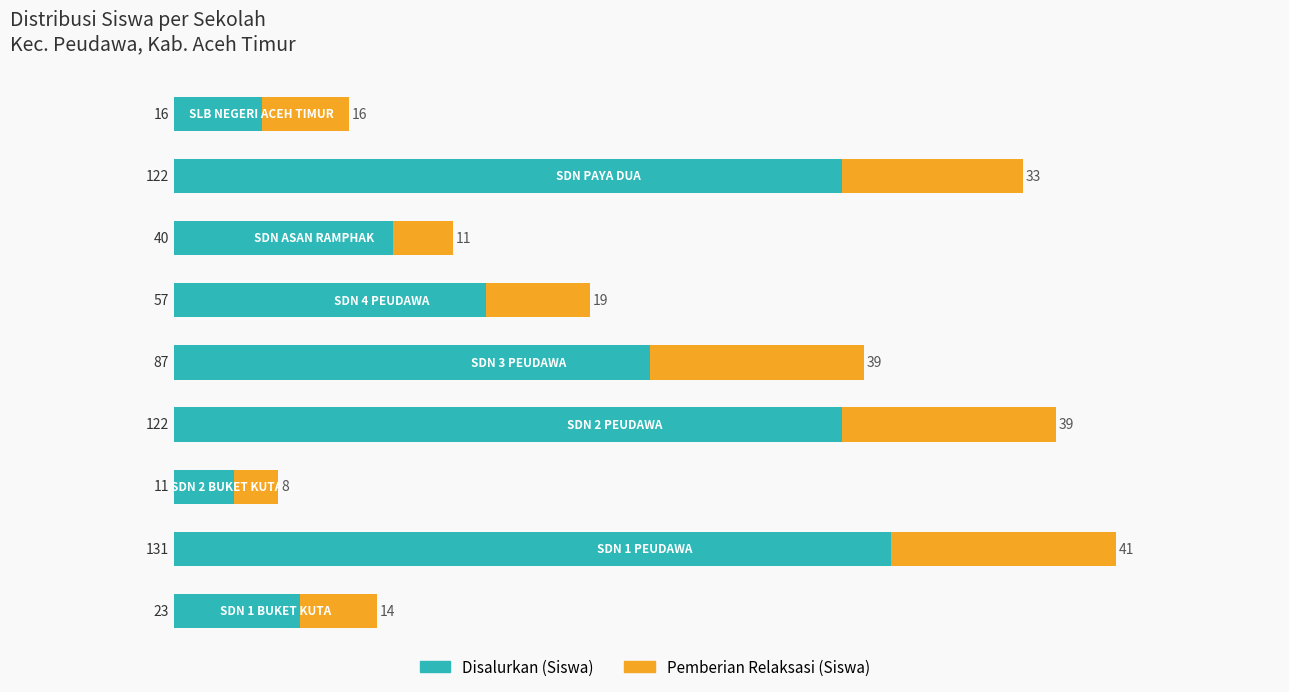

How many values in the Disalurkan (Siswa) series are below 57?

4